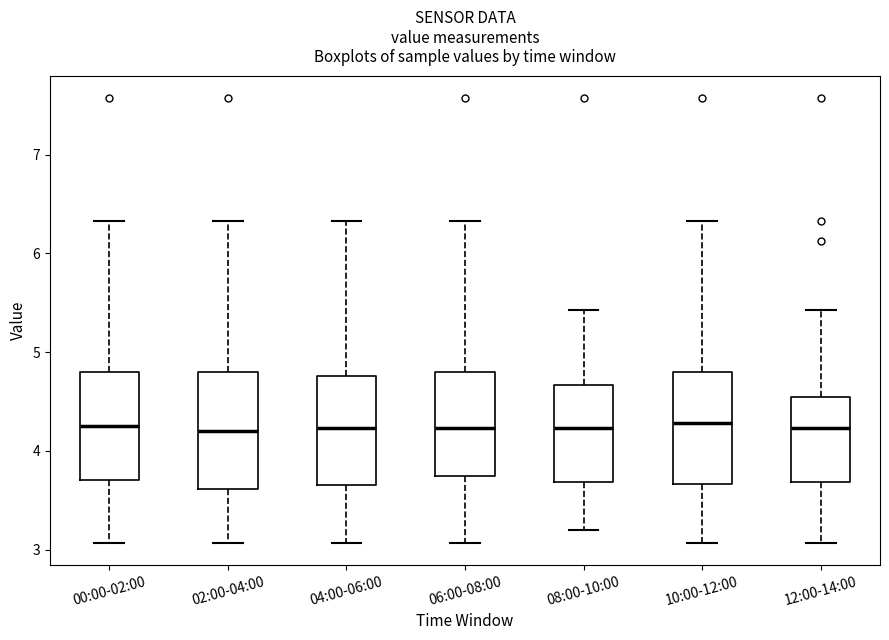

Where is the lower edge of the box for 00:00-02:00 on the y-axis? The values are not printed on the chart, so give them approximately, as read against the axis.

3.7